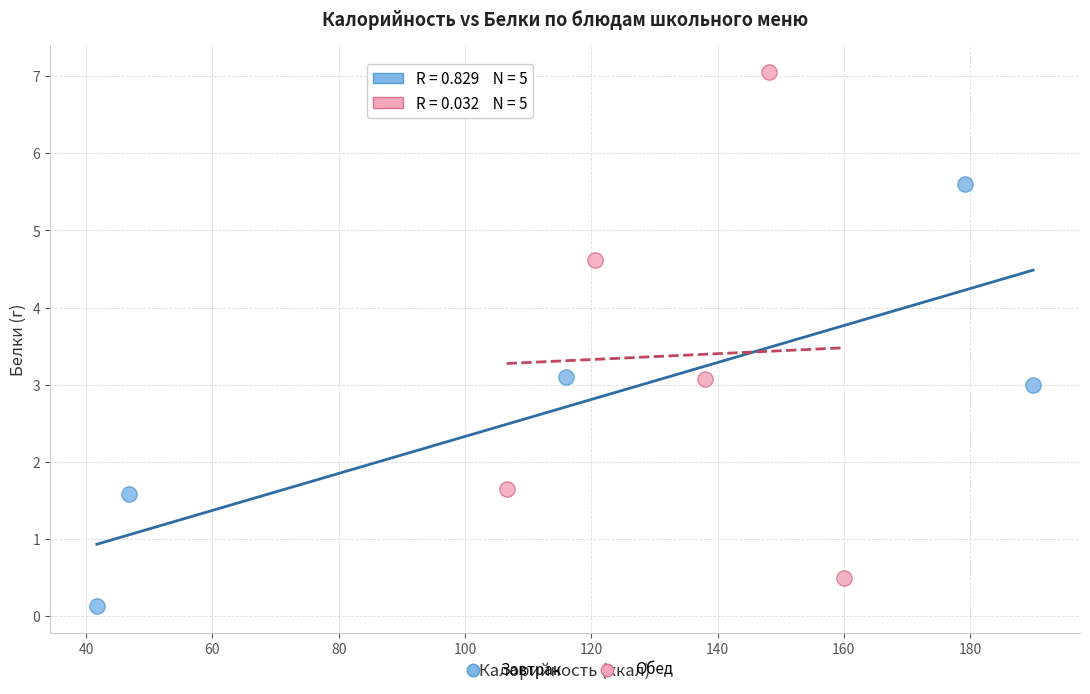

What are all the series names shown in the legend?

Завтрак, Обед